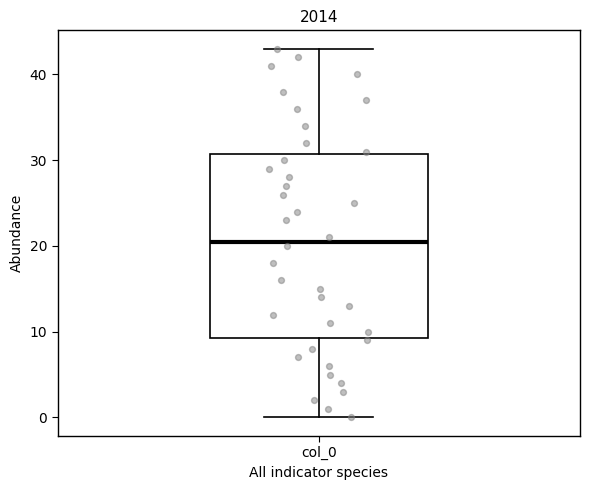

Transcribe this box plot: give where the median line is, the range the box spans, and where the two whiskers end, as read against the y-axis. The values are not printed on the chart, so give them approximately, as read against the axis.

median 21, box 9 to 31, whiskers 0 to 43